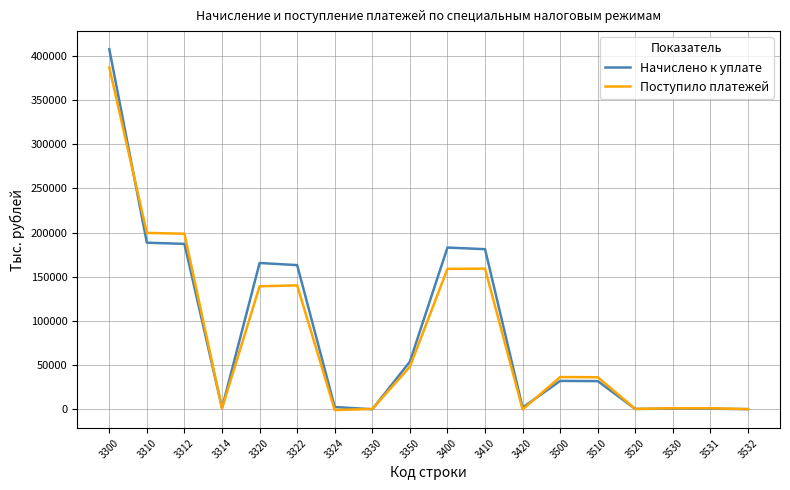

Which series changed the most between 3400 and 3530?

Начислено к уплате